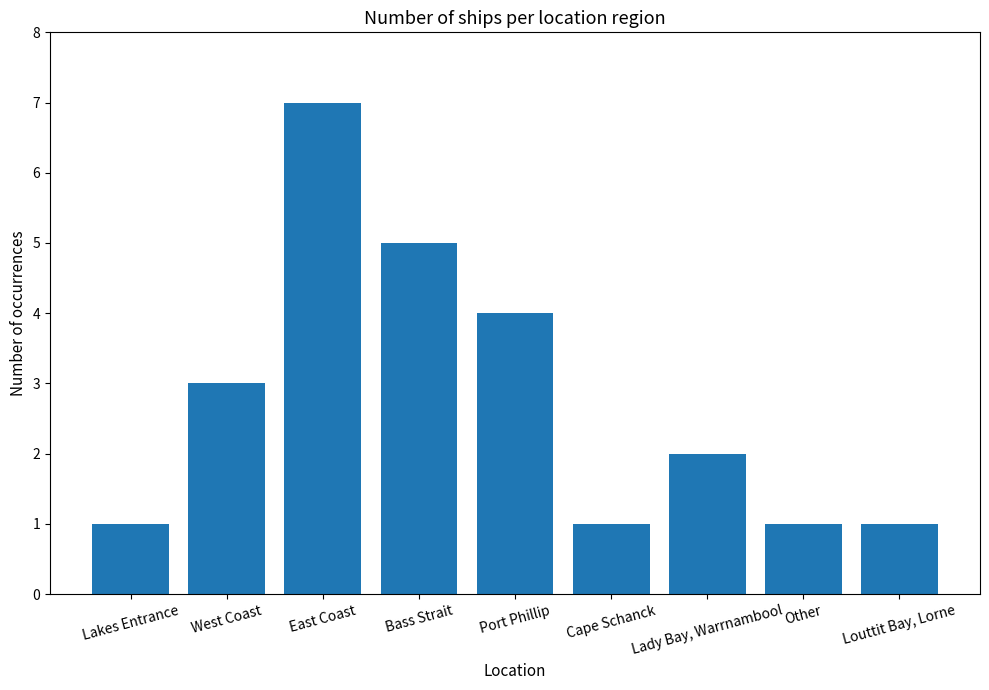

What is the difference between the maximum and minimum values?

6